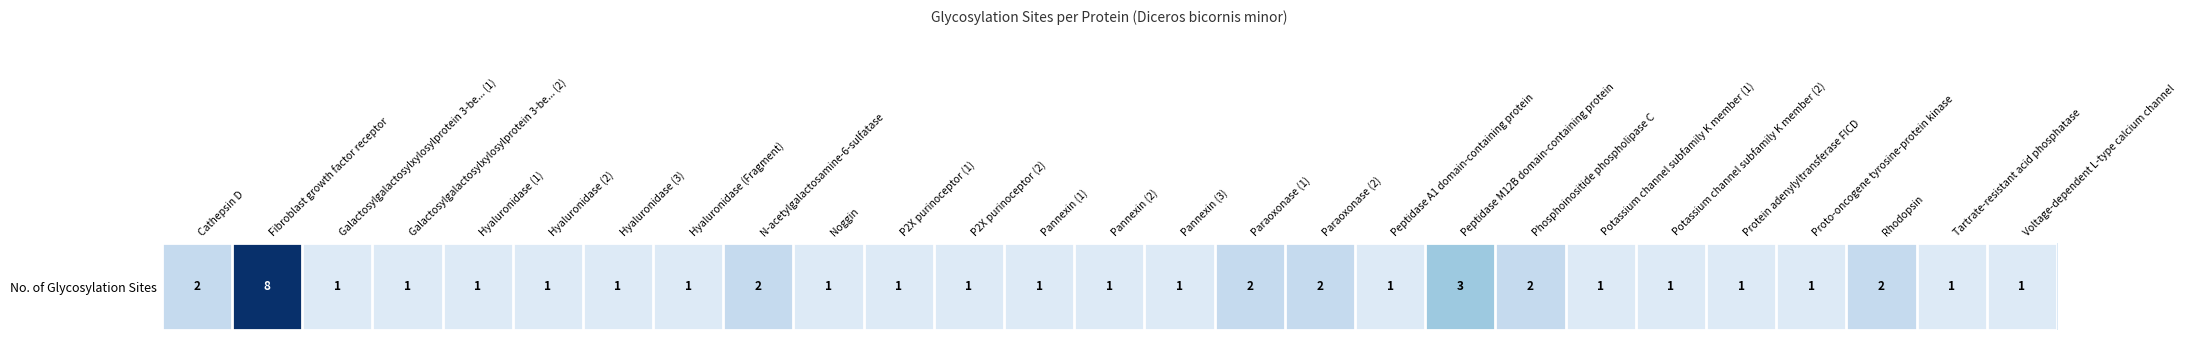

What is the ratio of the value at P2X purinoceptor (2) to the value at Noggin?

1.0